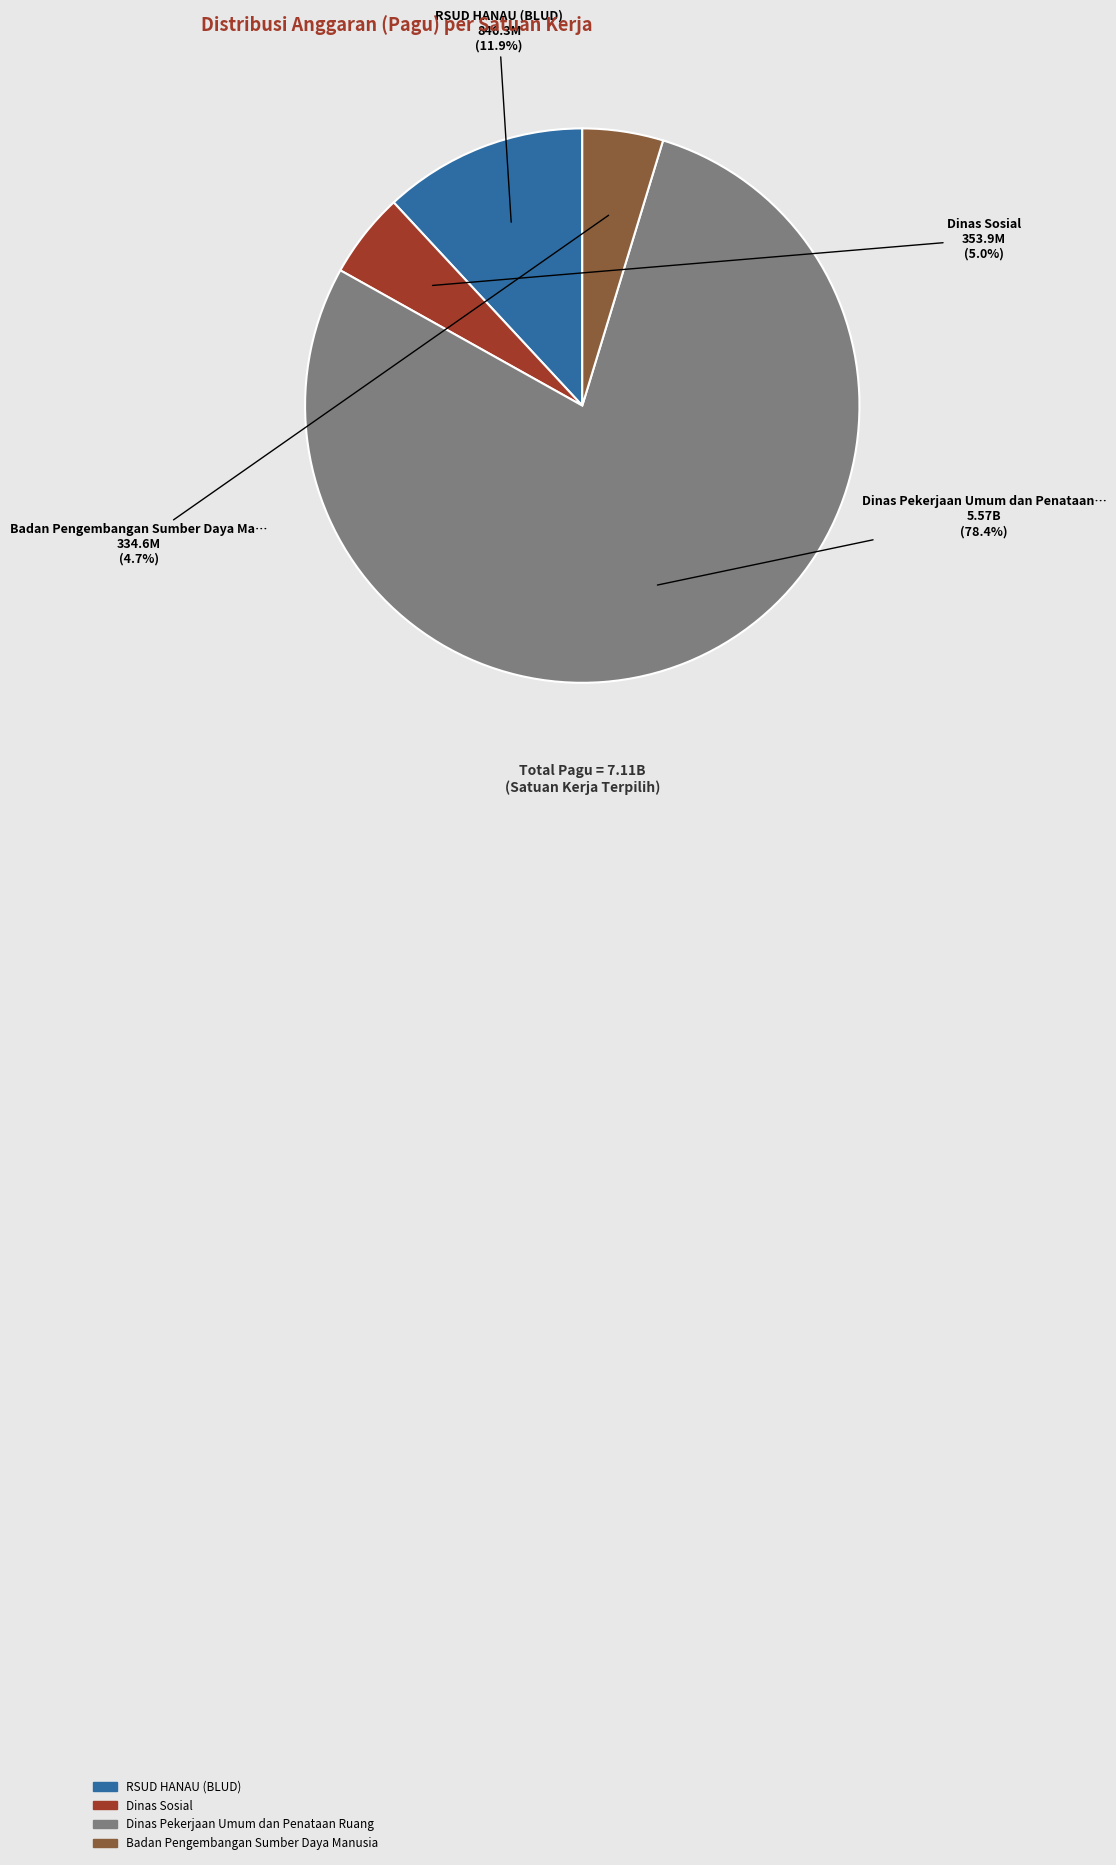

Is there a majority slice in this chart?

Yes